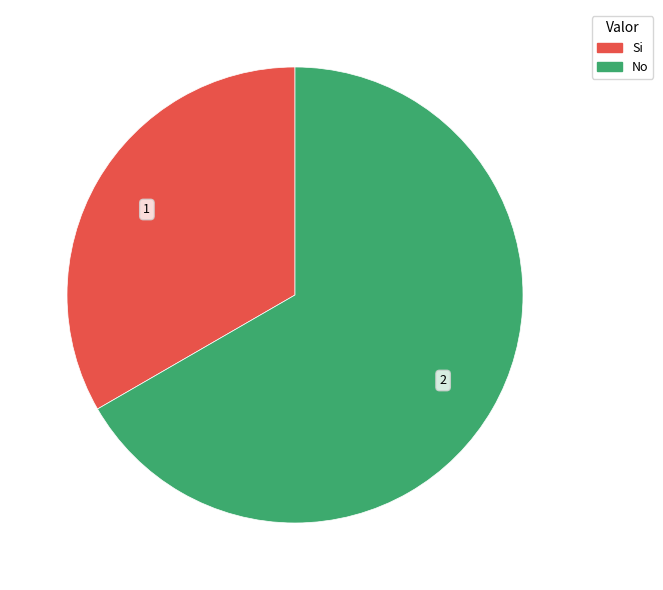

How many segments does this pie chart have?

2